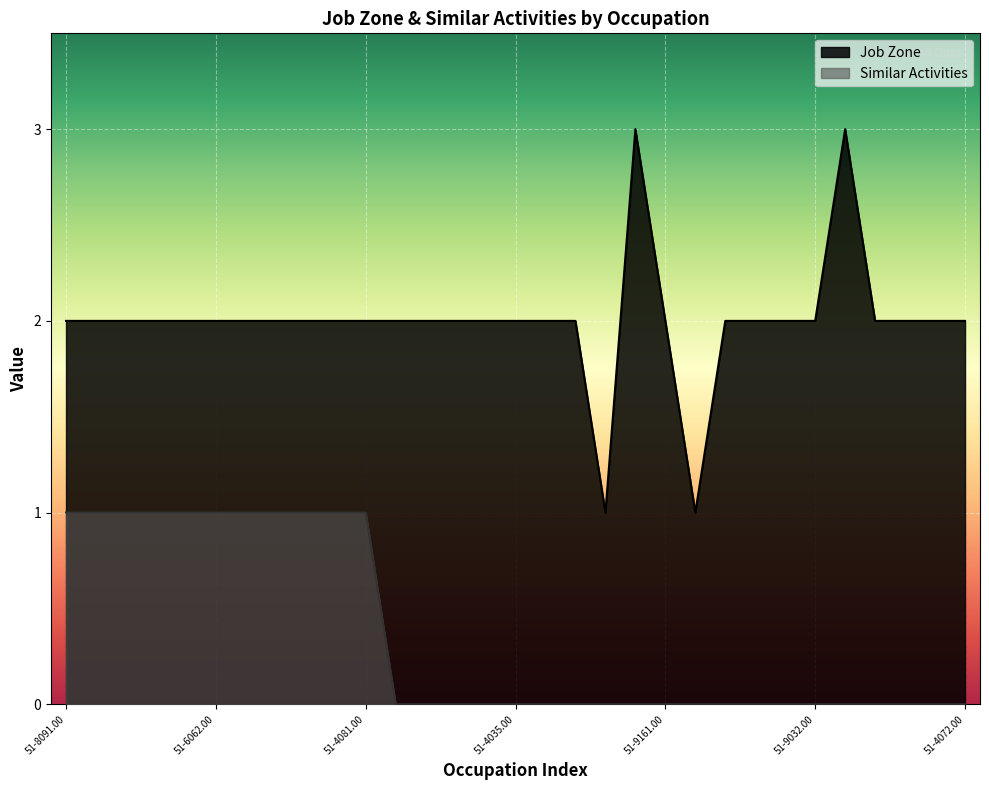

True or false: Similar Activities has more than 1 interior local peaks.

False